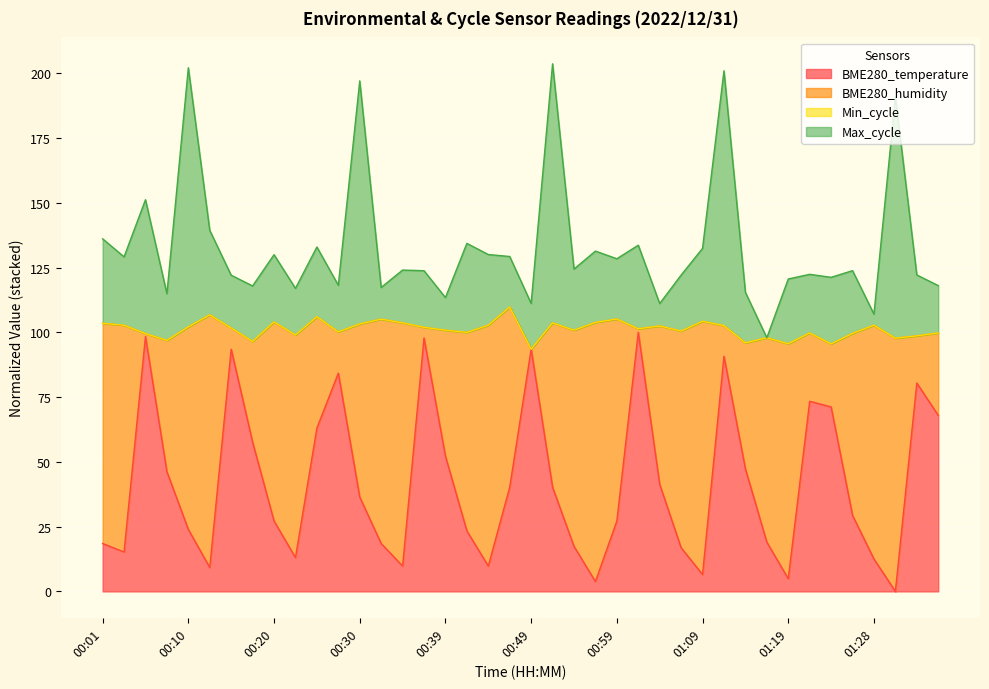

At which category does Max_cycle reach its first local valley?

00:03